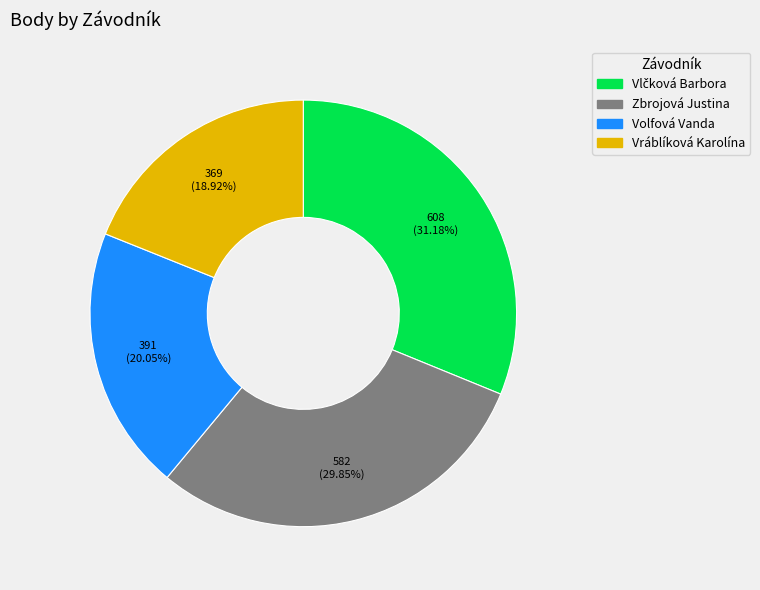

How many segments does this pie chart have?

4